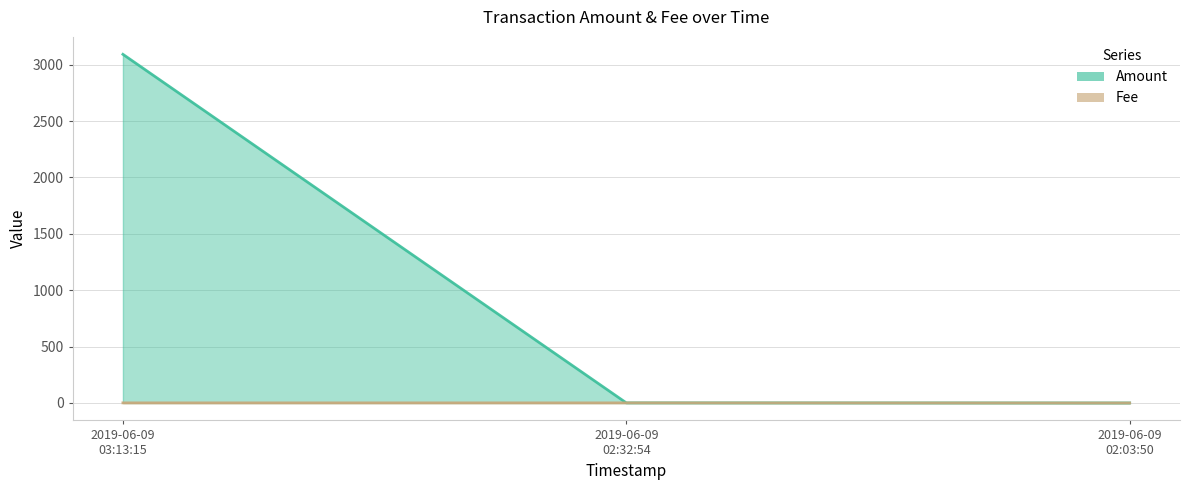

Rank the series by their maximum value, from highest to lowest.

Amount, Fee